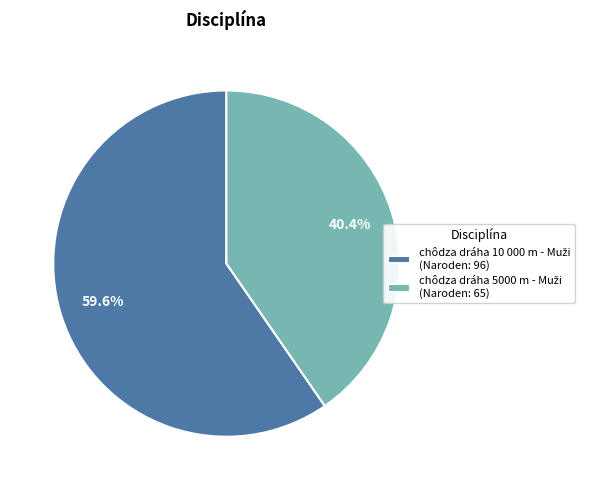

Is there a majority slice in this chart?

Yes